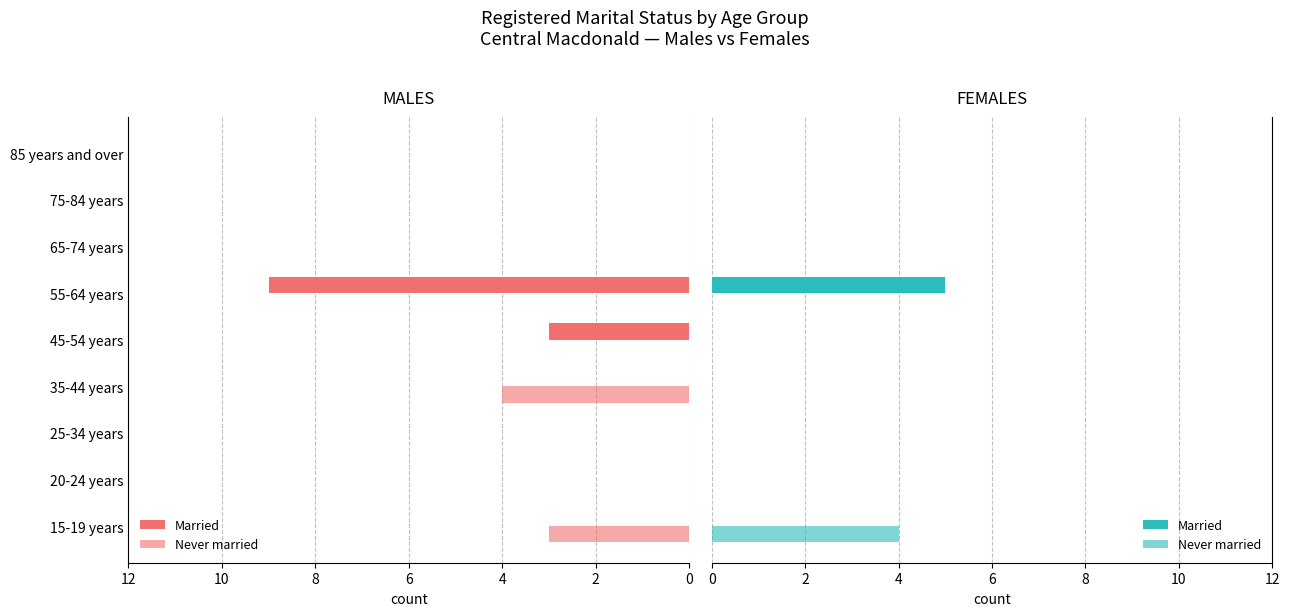

Rank the series at 55-64 years from lowest to highest value.

Never married, Married